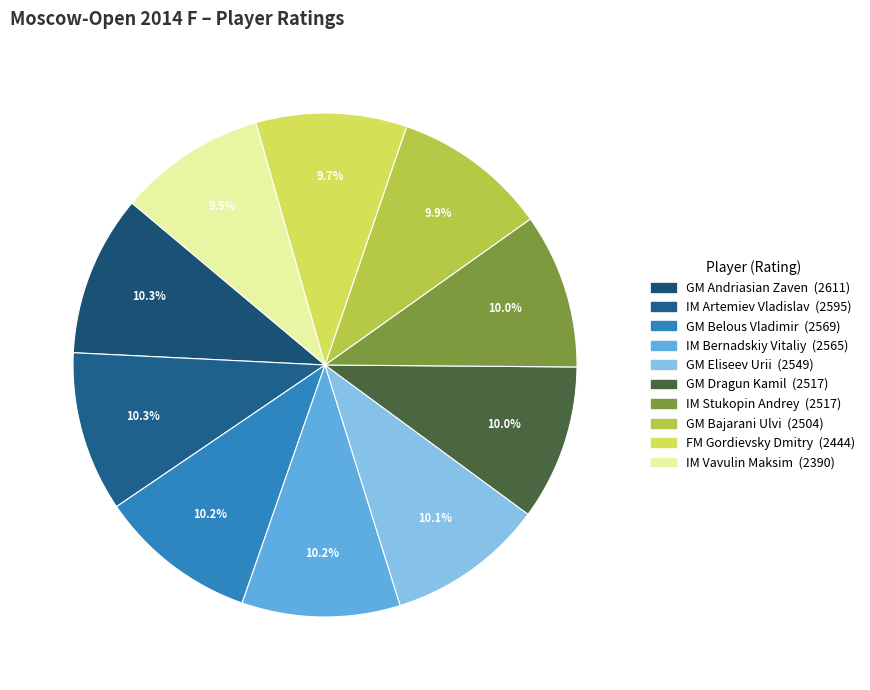

True or false: IM Stukopin Andrey accounts for 21% of the total.

False